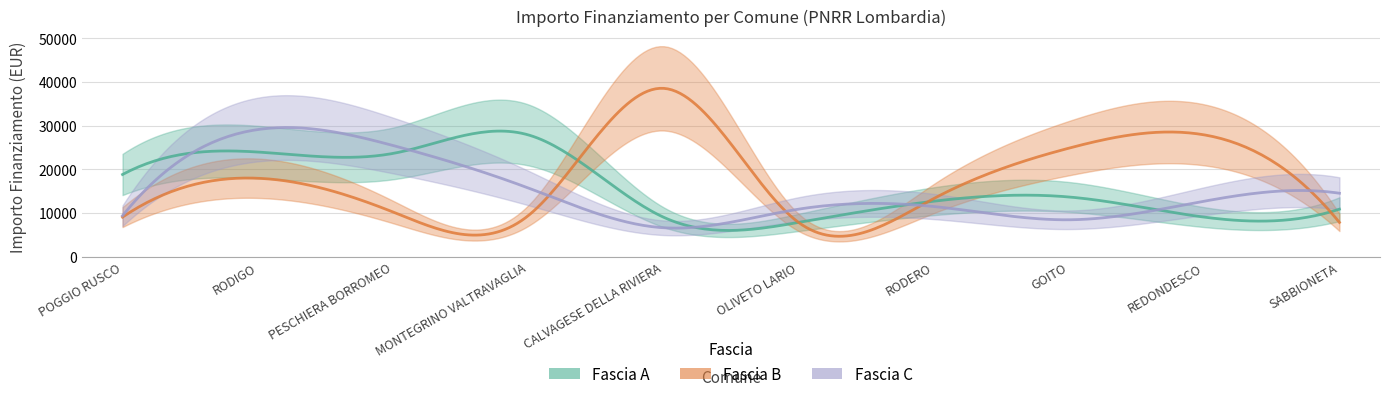

What are all the series names shown in the legend?

Fascia A, Fascia B, Fascia C